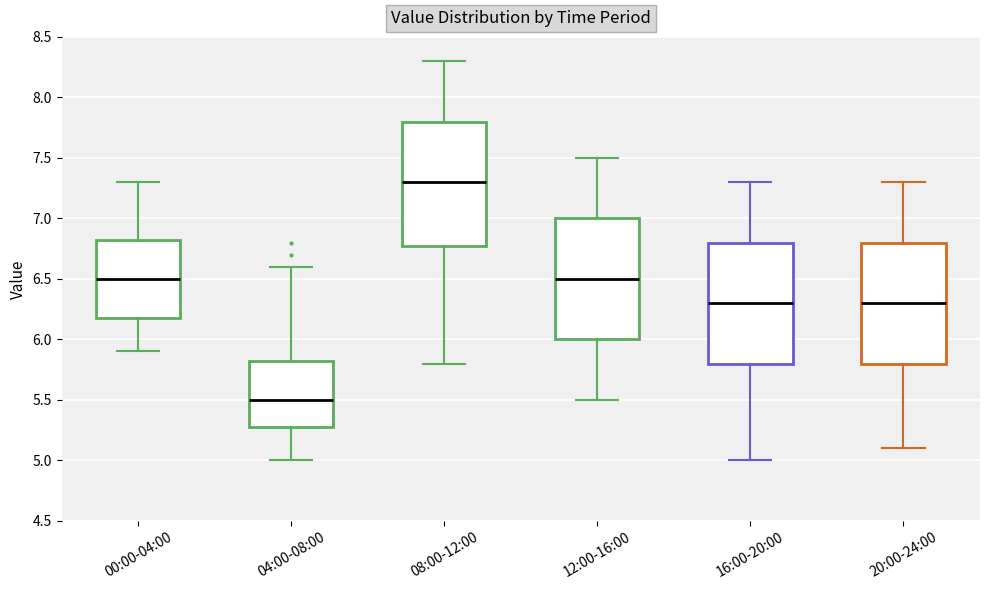

Which box has the lowest median line?

04:00-08:00